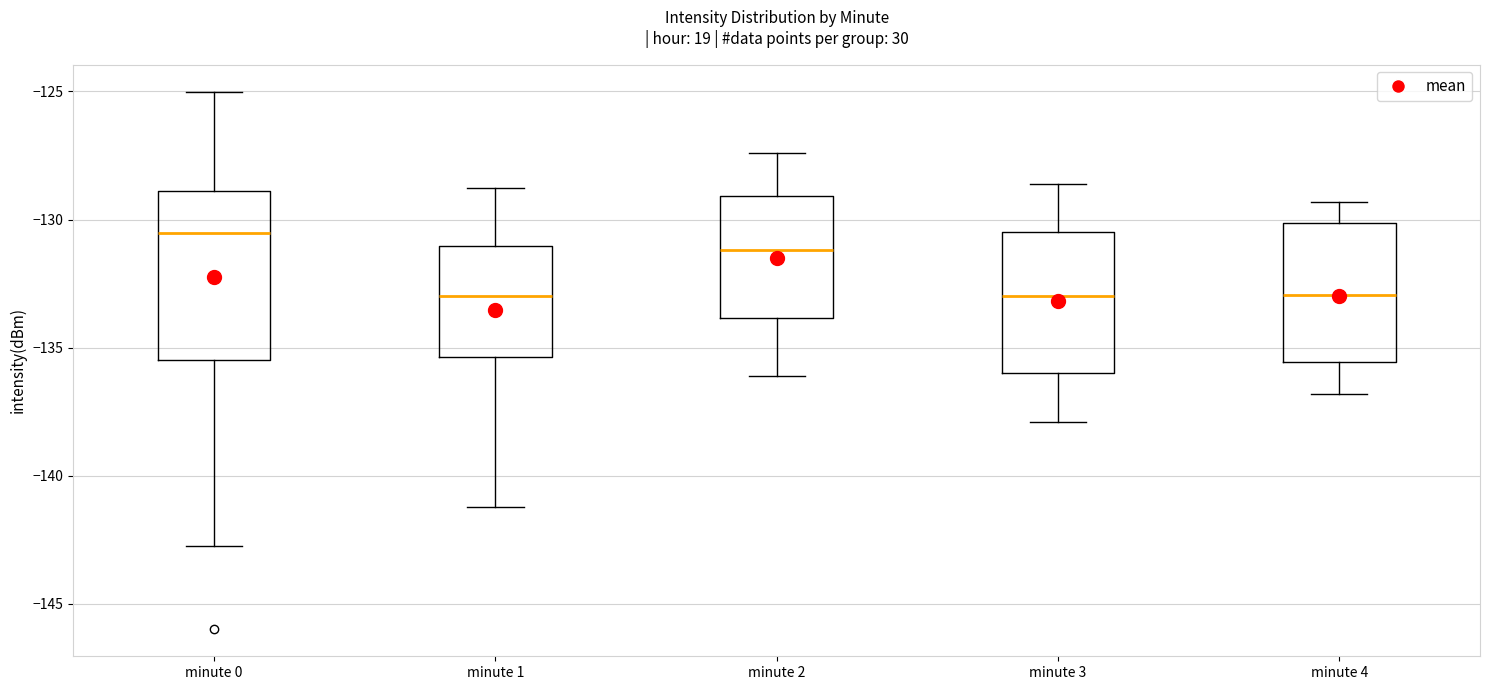

Where does the lower whisker of the box for minute 0 end on the y-axis? The values are not printed on the chart, so give them approximately, as read against the axis.

-143.0